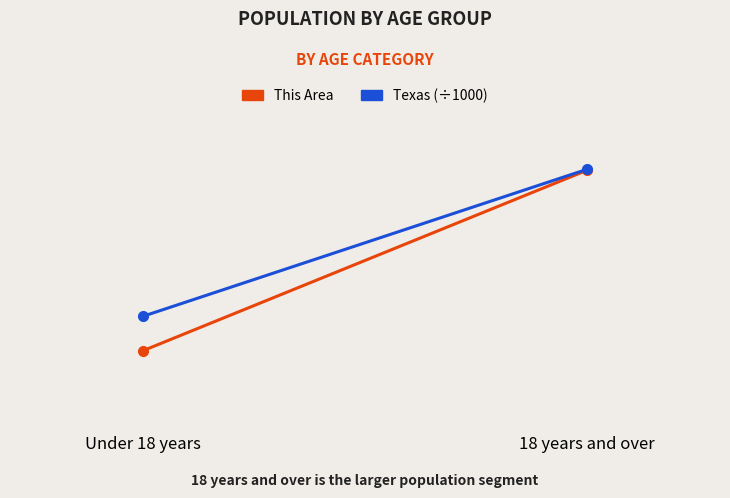

Which series has the largest total across all categories?

Texas (÷1000)